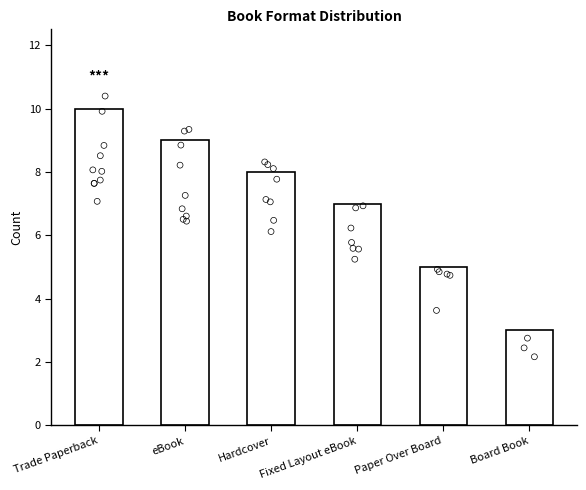

What is the change in value from Hardcover to Board Book?

-5